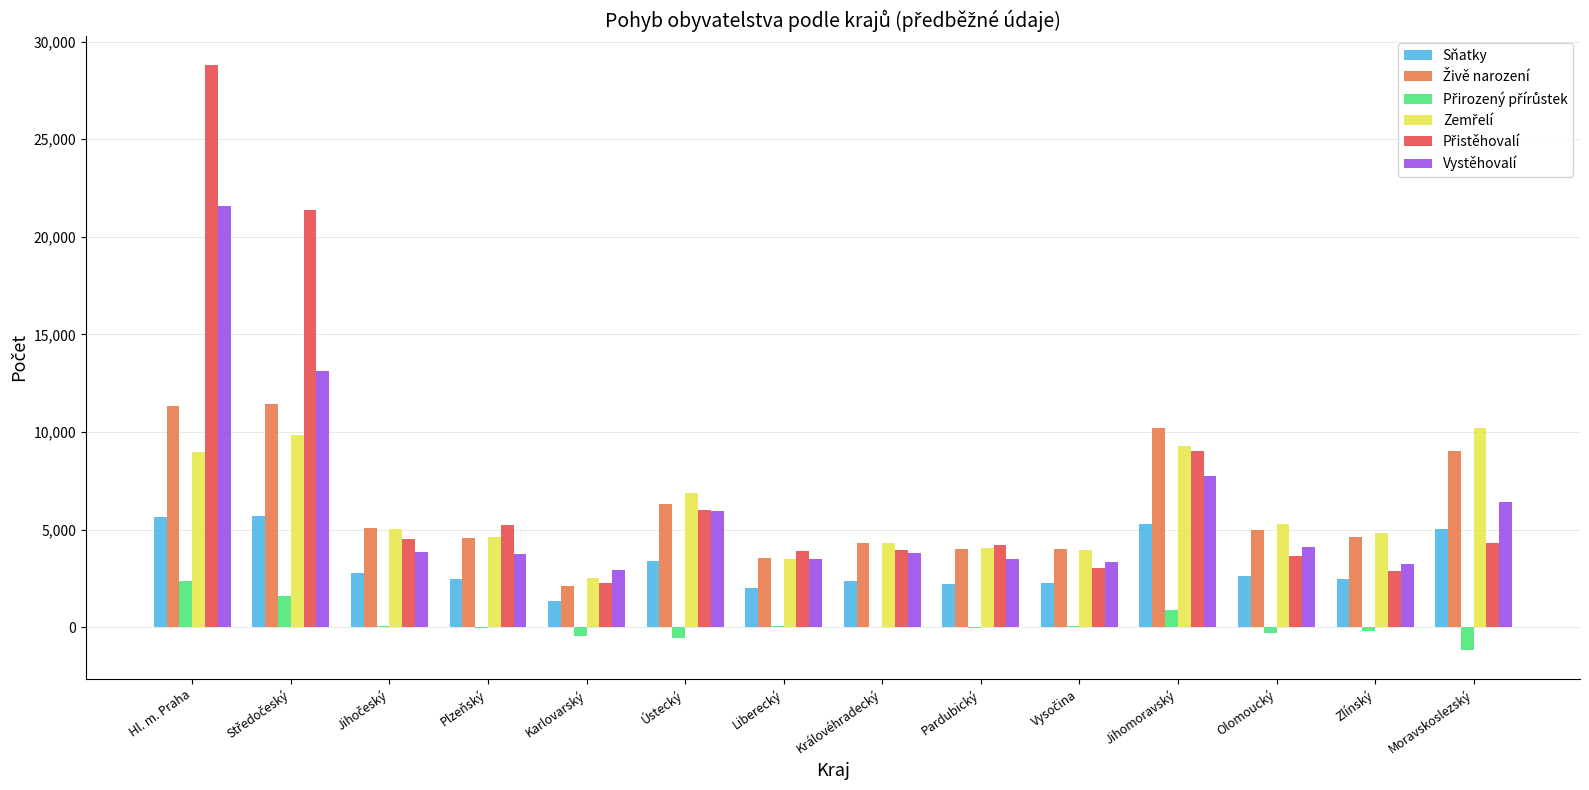

Is the value of Vystěhovalí at Jihomoravský greater than the value of Sňatky at Ústecký?

Yes